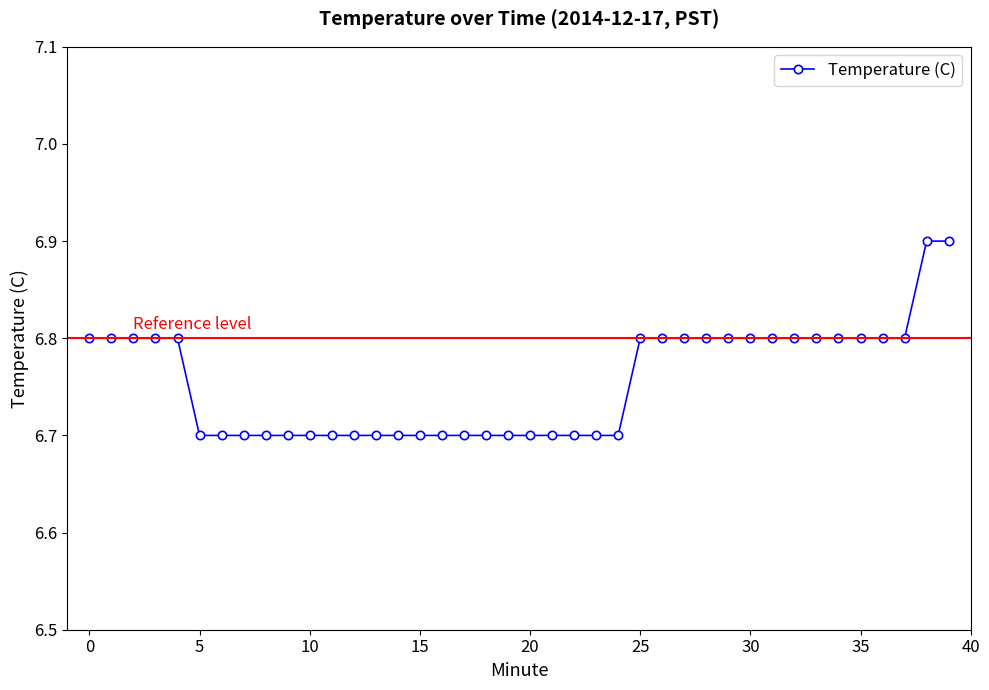

What is the maximum value shown in the chart?

6.9